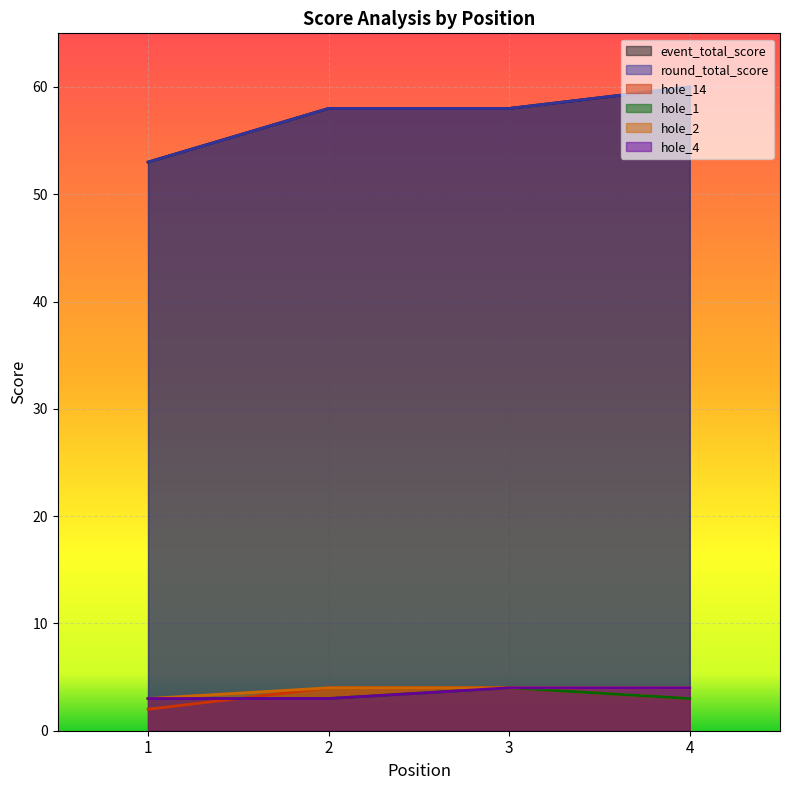

Read the event_total_score value at 4.

60